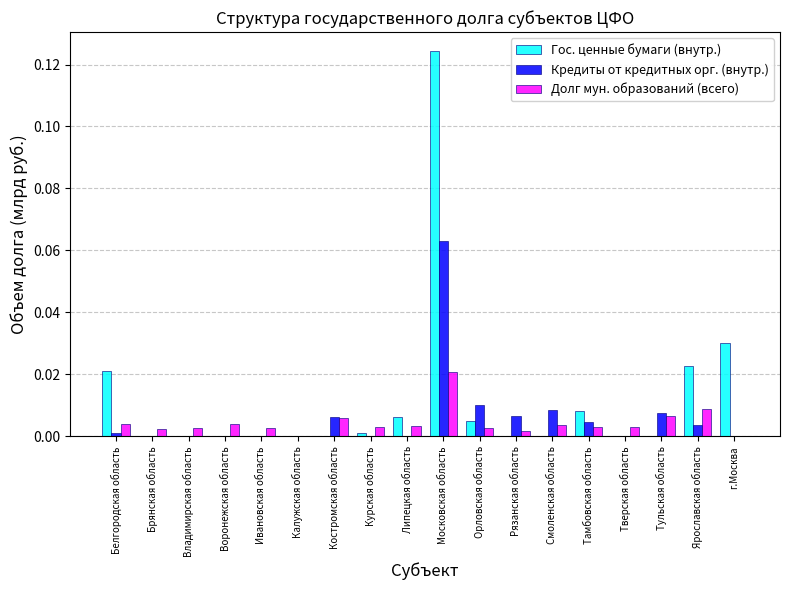

The value of Гос. ценные бумаги (внутр.) at Тверская область is 0.0. True or false?

True